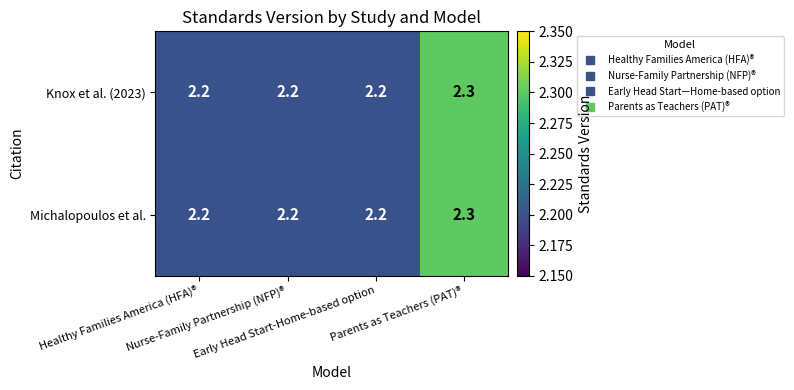

What is the average value of the Michalopoulos et al. series?

2.2